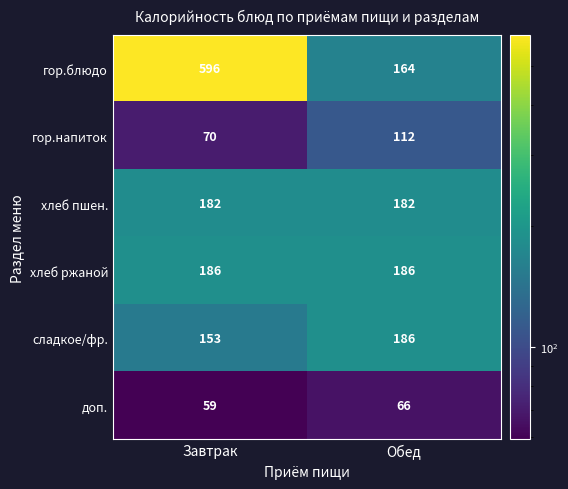

Reading left to right, transcribe all the data shown in this chart.

гор.блюдо: 596	164
гор.напиток: 70	112
хлеб пшен.: 182	182
хлеб ржаной: 186	186
сладкое/фр.: 153	186
доп.: 59	66